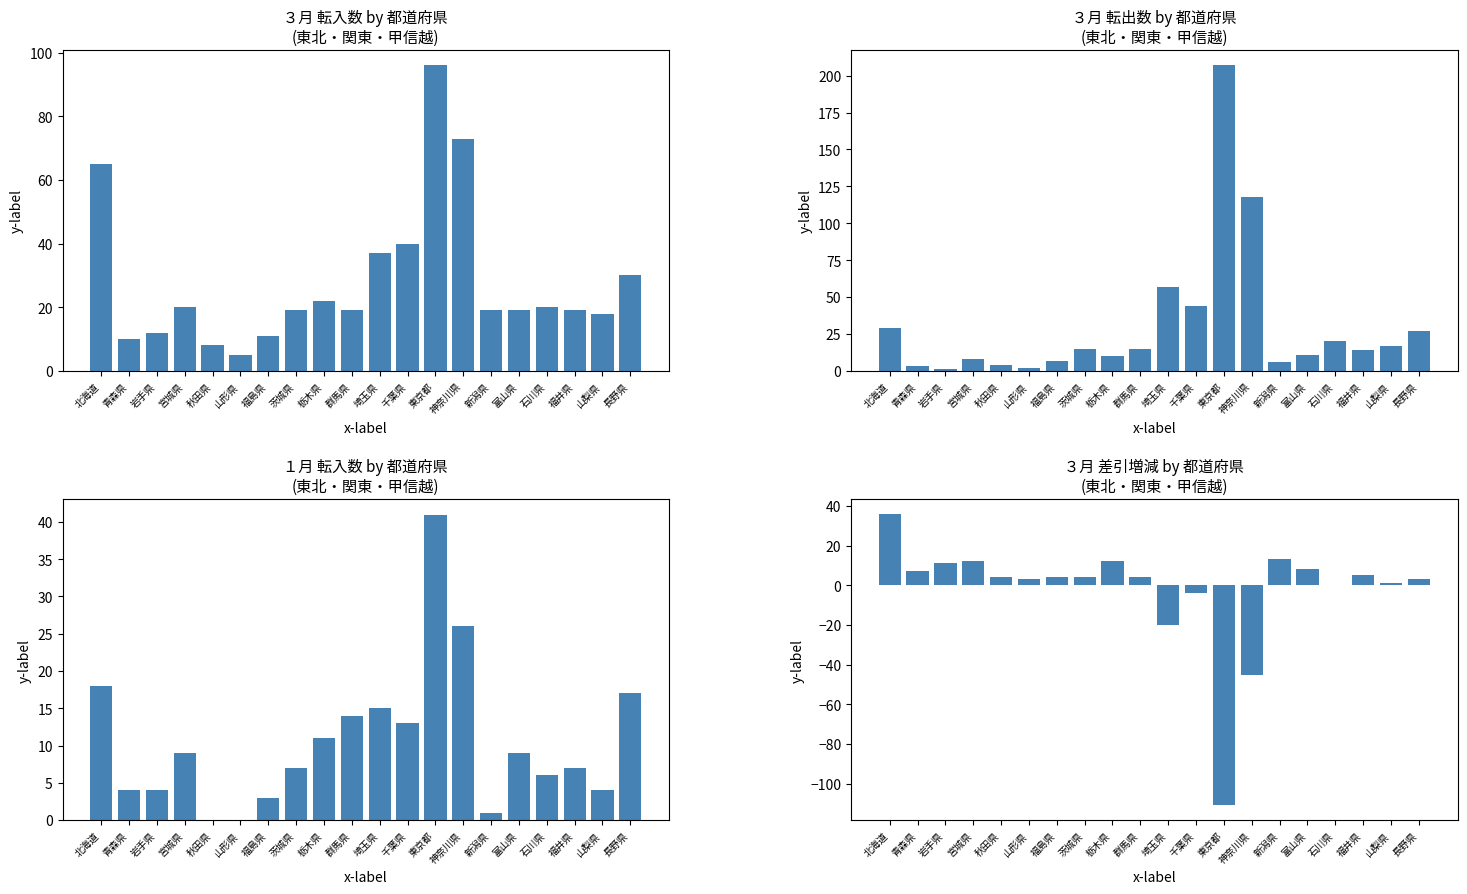

What is the difference between the second highest and minimum values in the ３月転出 series?

117